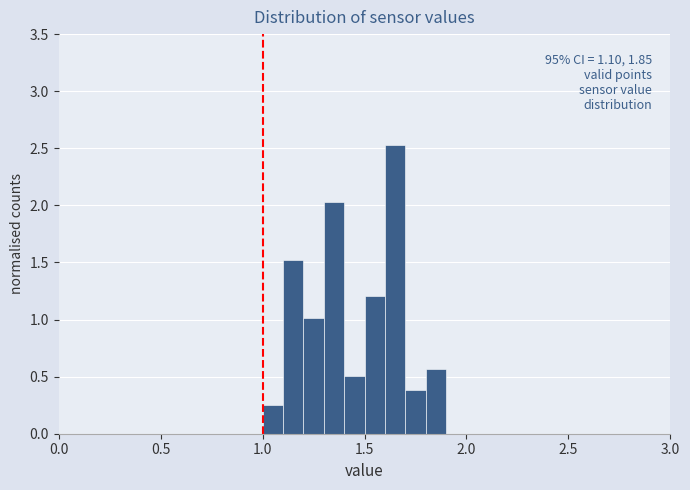

Around what value on the x-axis is the tallest bar? Give the approximate position of its centre, as read against the axis.

1.65